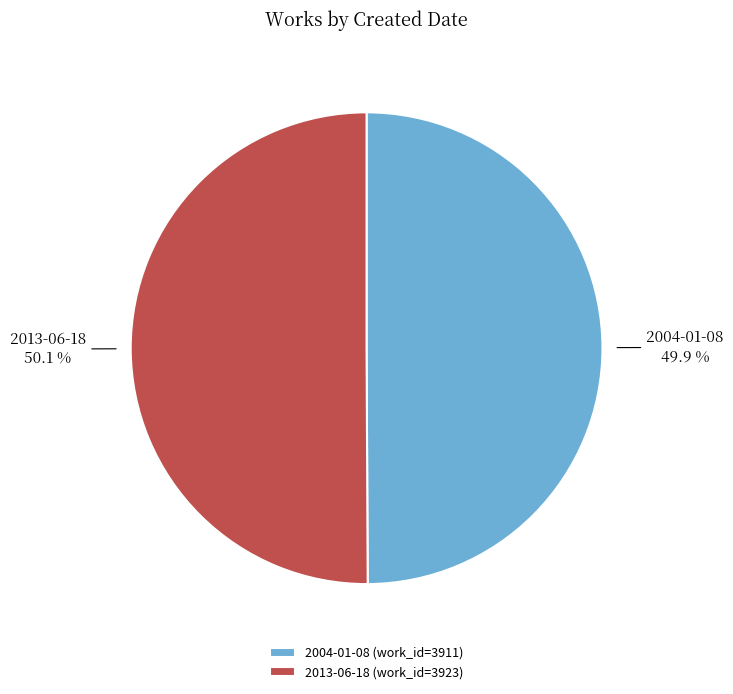

How many slices are in this pie chart?

2